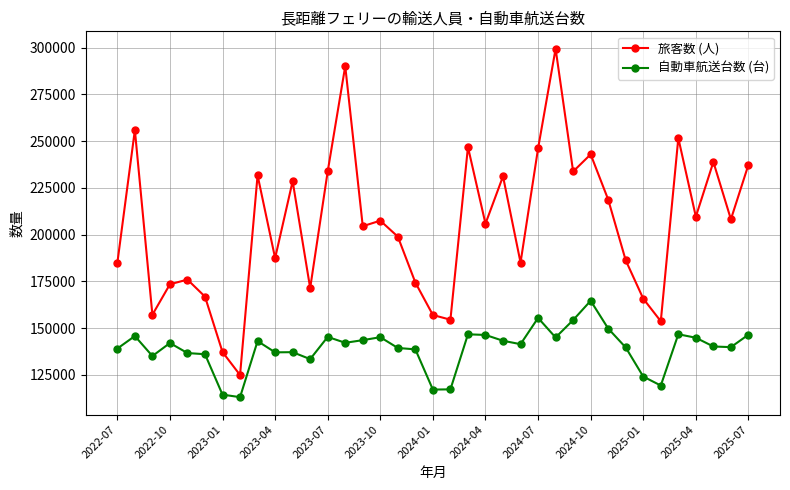

Which series has the largest range (max minus min)?

旅客数 (人)